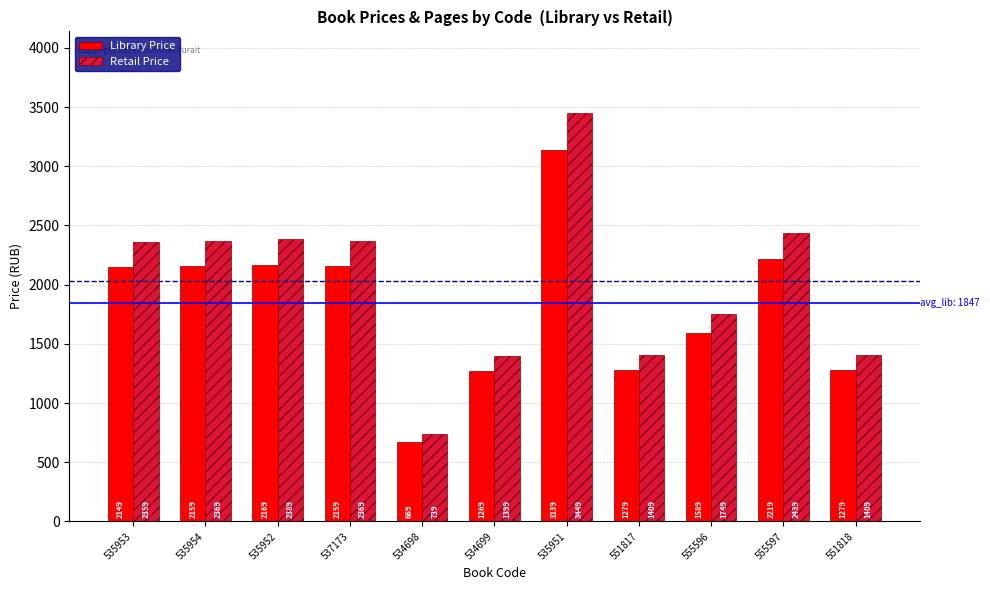

Rank the series by their average value, from highest to lowest.

Retail Price, Library Price